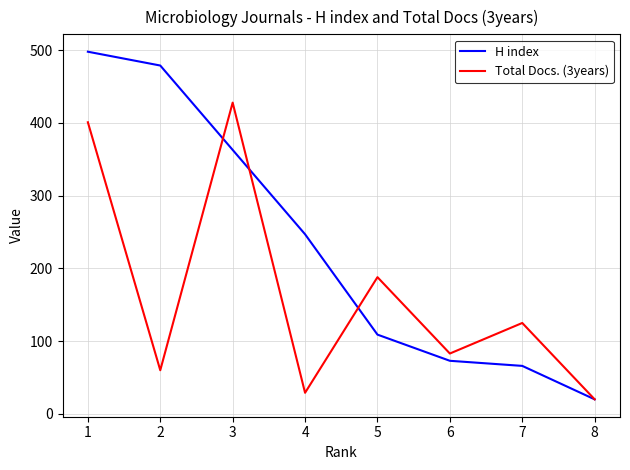

What is the total value across all series at 5?

297